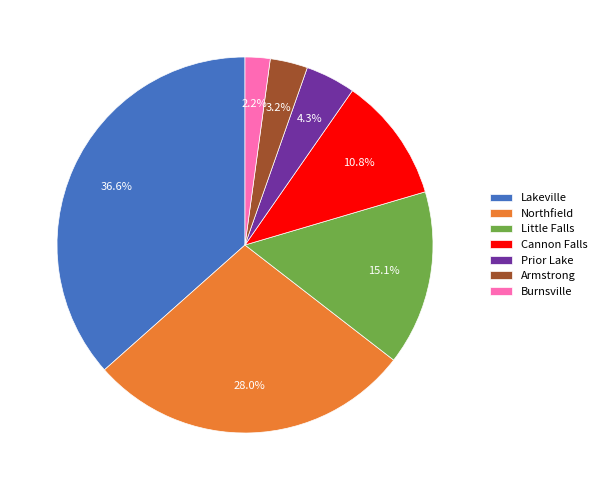

Is there a majority slice in this chart?

No